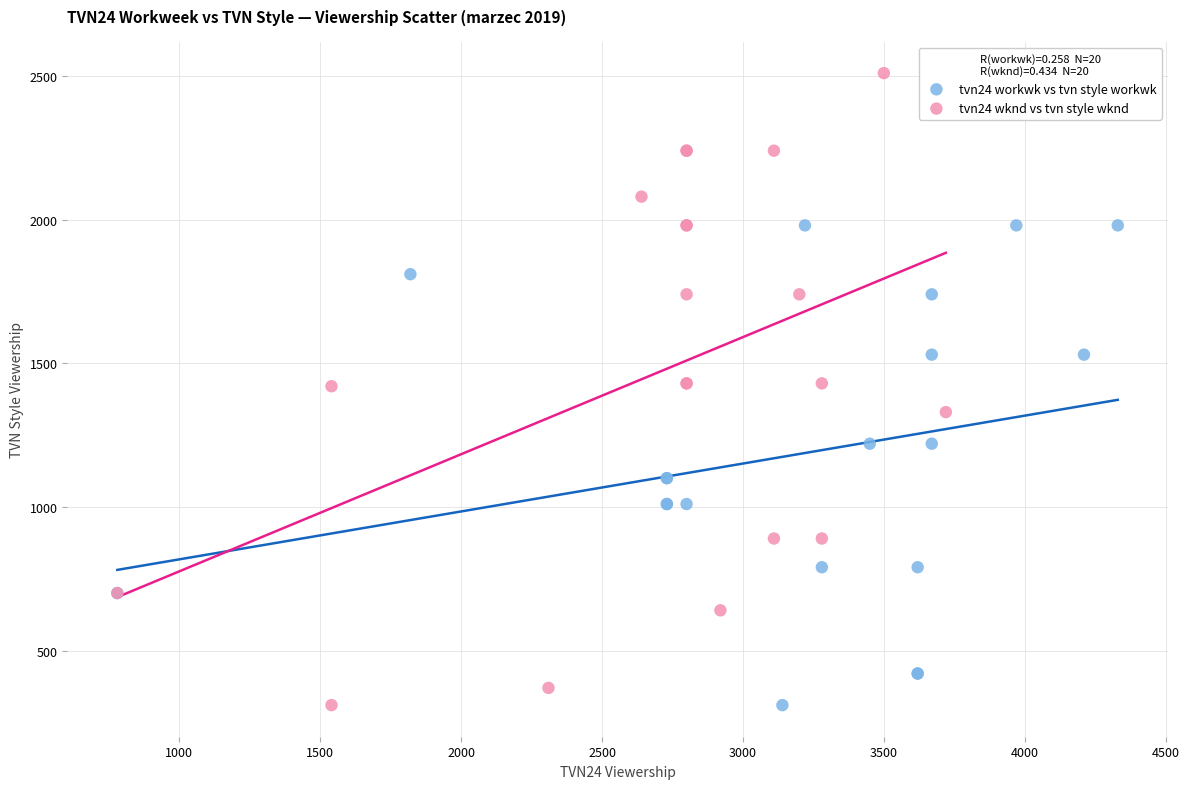

Which series reaches the maximum Y coordinate?

tvn24 wknd vs tvn style wknd